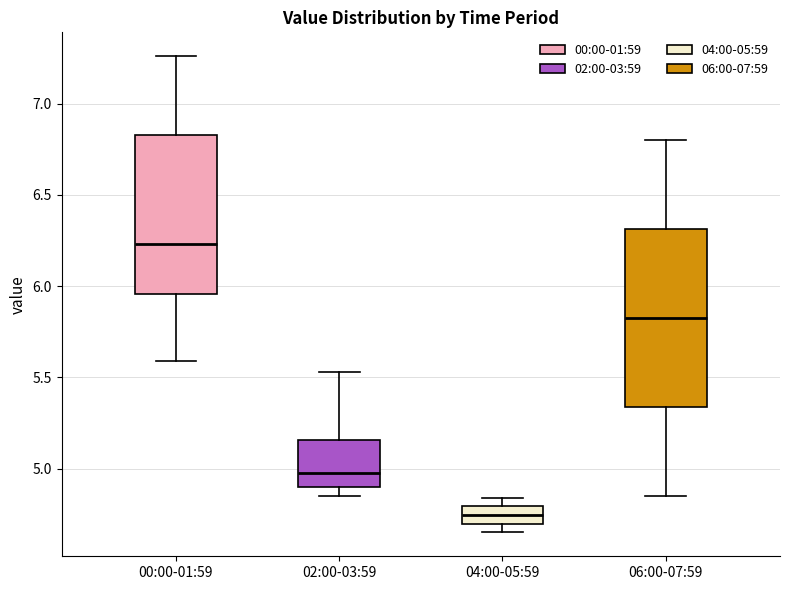

Where is the upper edge of the box for 04:00-05:59 on the y-axis? The values are not printed on the chart, so give them approximately, as read against the axis.

4.80